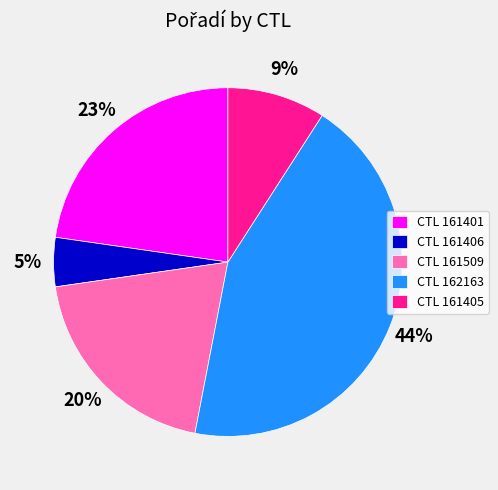

Count the number of slices in the pie.

5